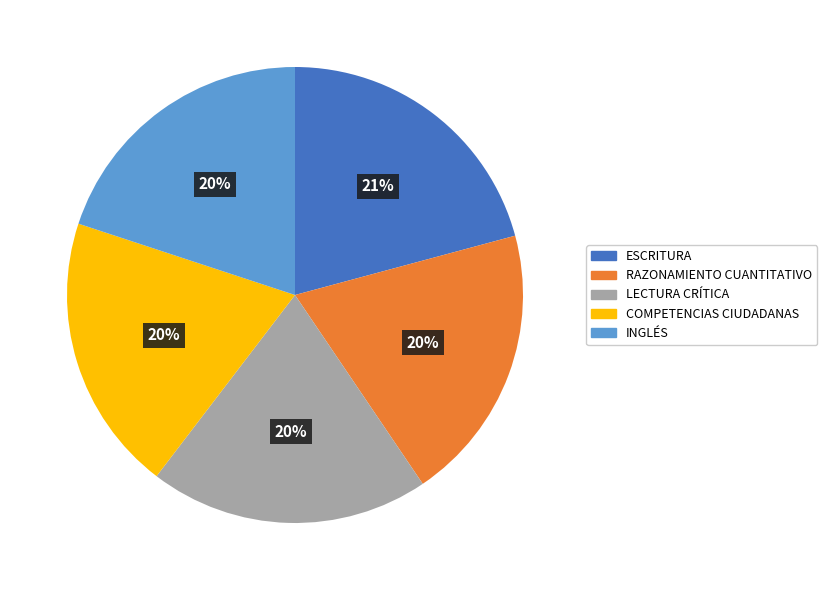

What is the largest slice in the pie chart?

ESCRITURA